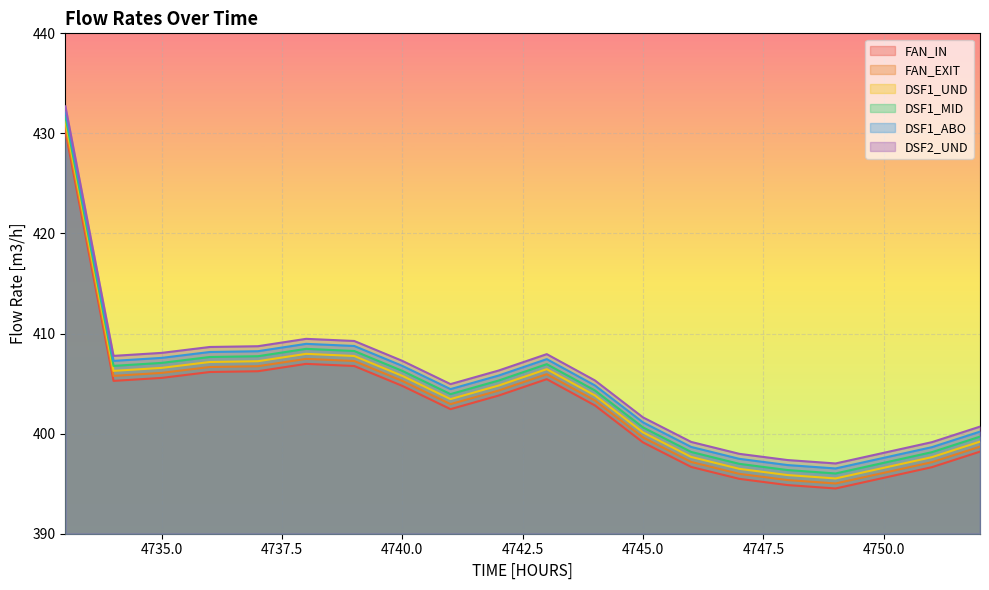

What are all the series names shown in the legend?

FAN_IN, FAN_EXIT, DSF1_UND, DSF1_MID, DSF1_ABO, DSF2_UND